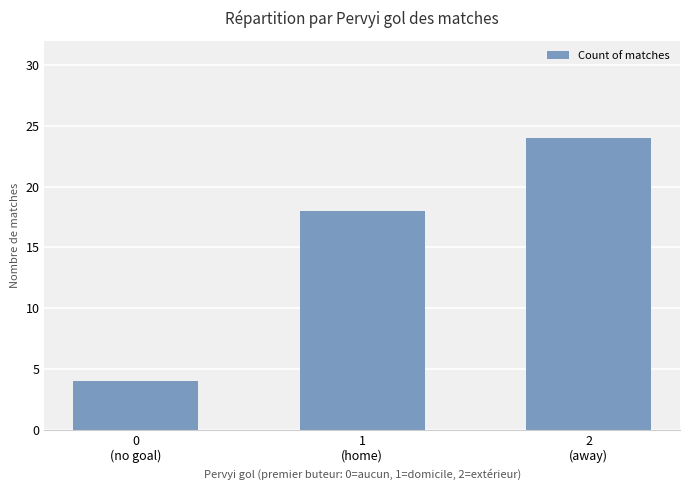

Rank the categories by value from lowest to highest.

0
(no goal), 1
(home), 2
(away)